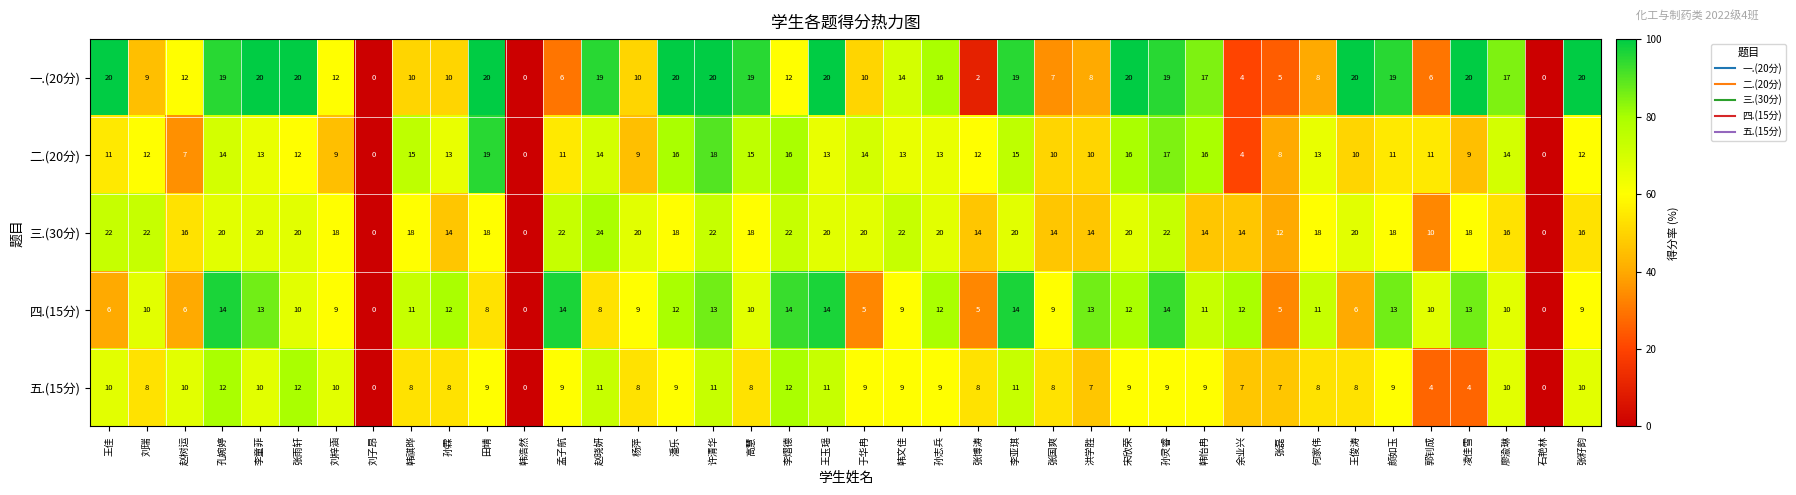

Which series has the largest total across all categories?

三.(30分)